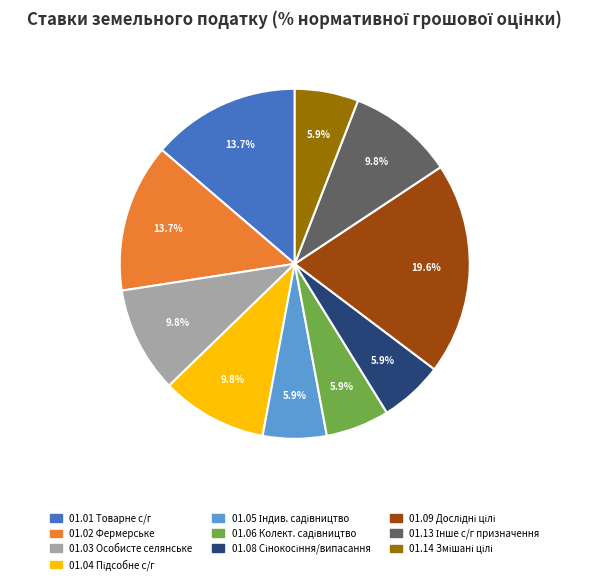

Is there a majority slice in this chart?

No